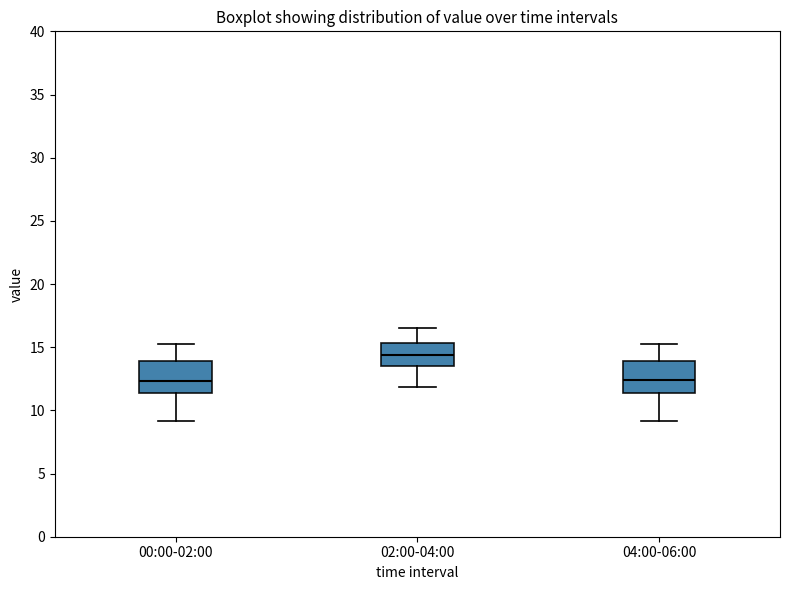

Where does the lower whisker of the box for 02:00-04:00 end on the y-axis? The values are not printed on the chart, so give them approximately, as read against the axis.

12.0